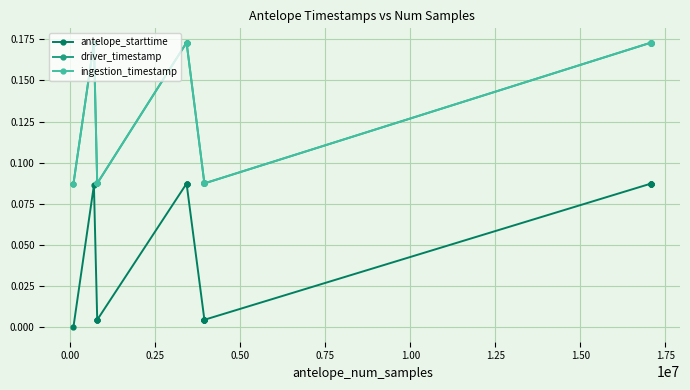

True or false: ingestion_timestamp and antelope_starttime intersect in this chart.

False